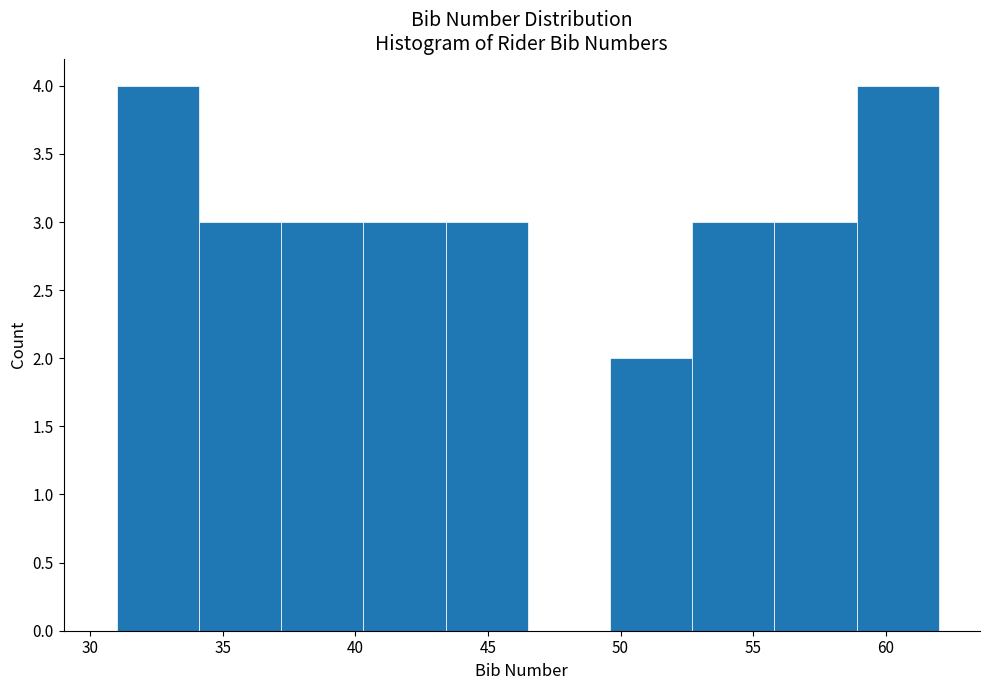

How tall is the bar that spans 37.2 to 40.3 on the x-axis? Neither the bar edges nor the heights are printed on the chart, so give them approximately, as read against the axes.

3